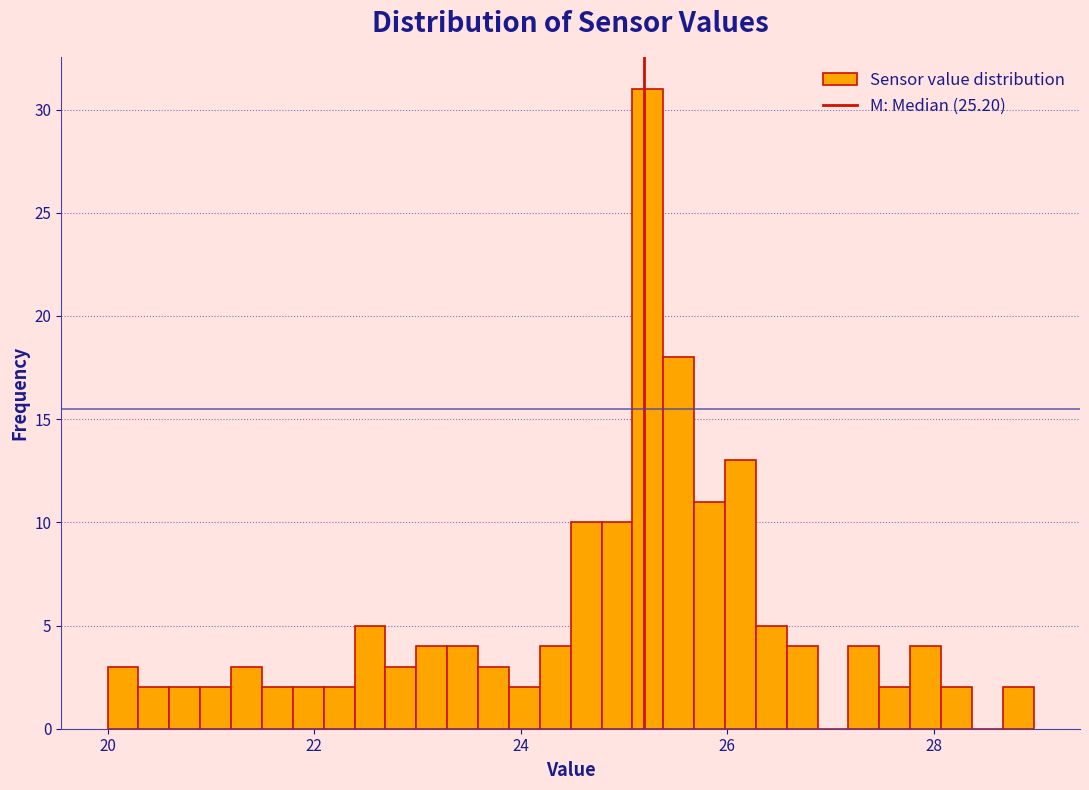

Read against the x-axis, roughly where is the centre of the tallest bar?

25.2